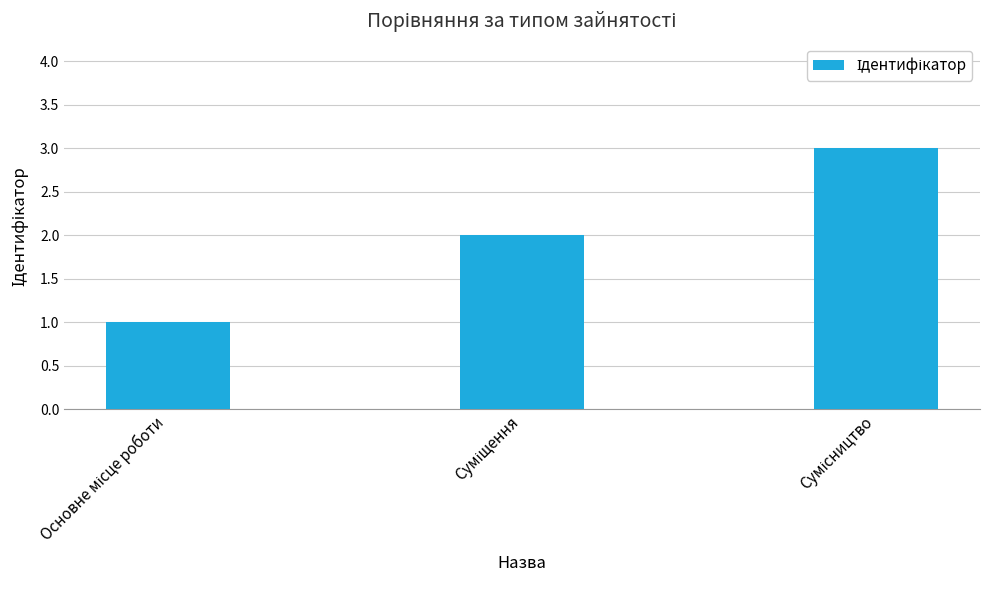

How many bars are there in total?

3